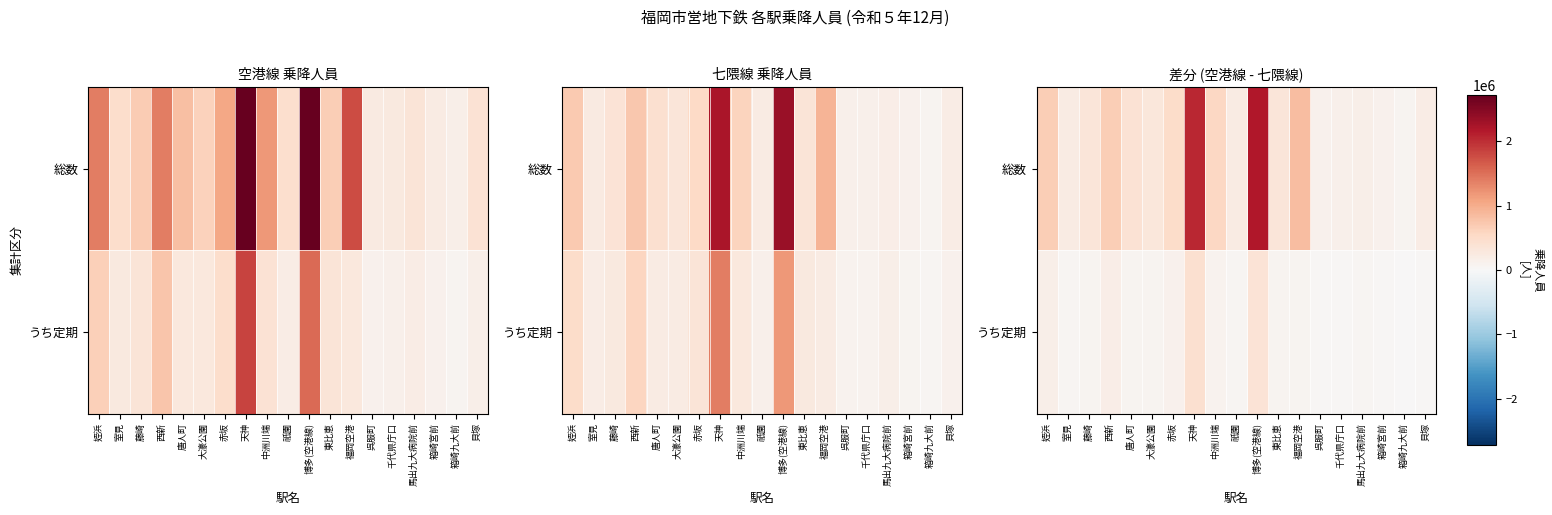

What is the difference between the second highest and second lowest values in the 総数 series?

1930811.5